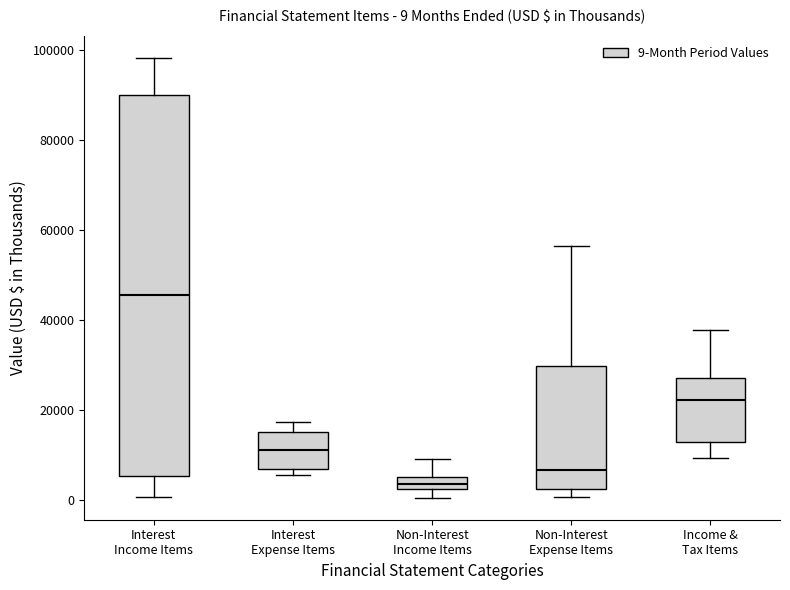

Which box has the highest median line?

Interest Income Items